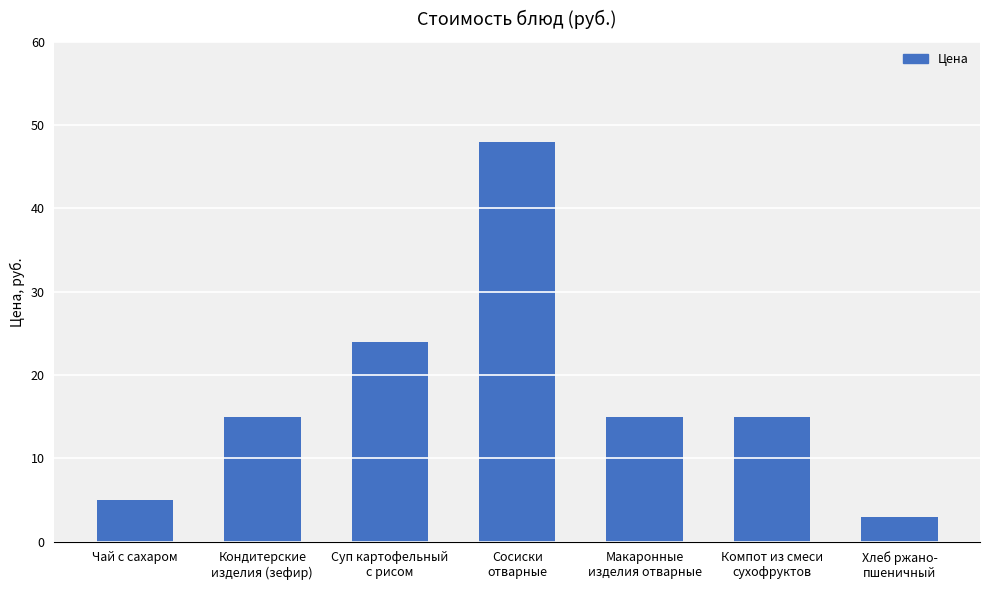

What is the maximum value shown in the chart?

48